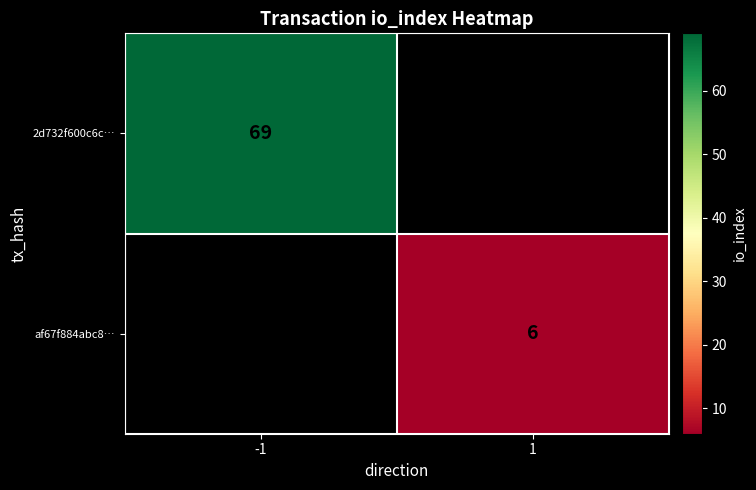

Which has a higher value, 1 or -1?

-1